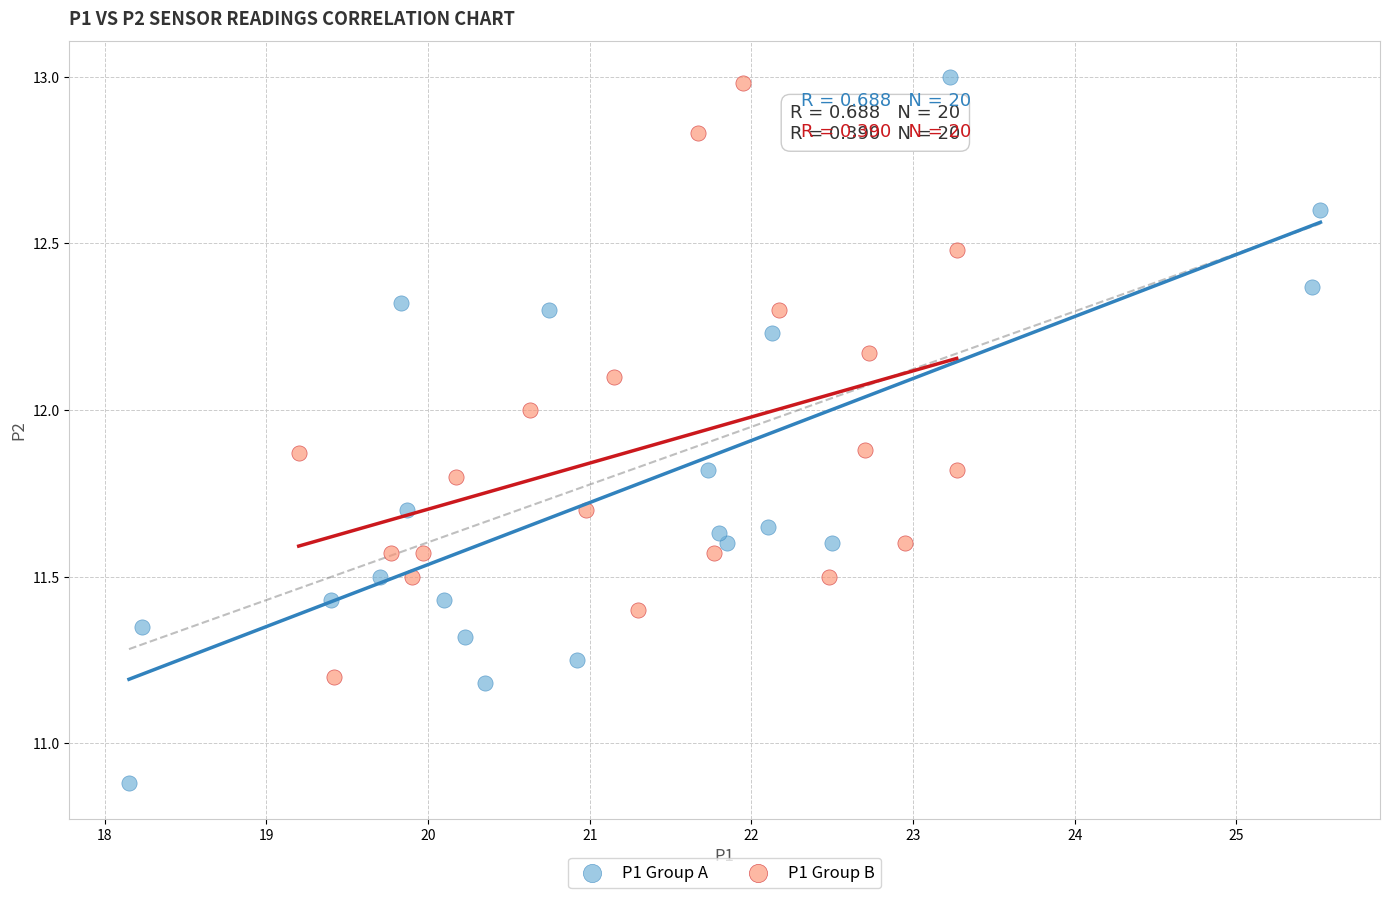

Which series has the largest Y range (max minus min)?

P1 Group A